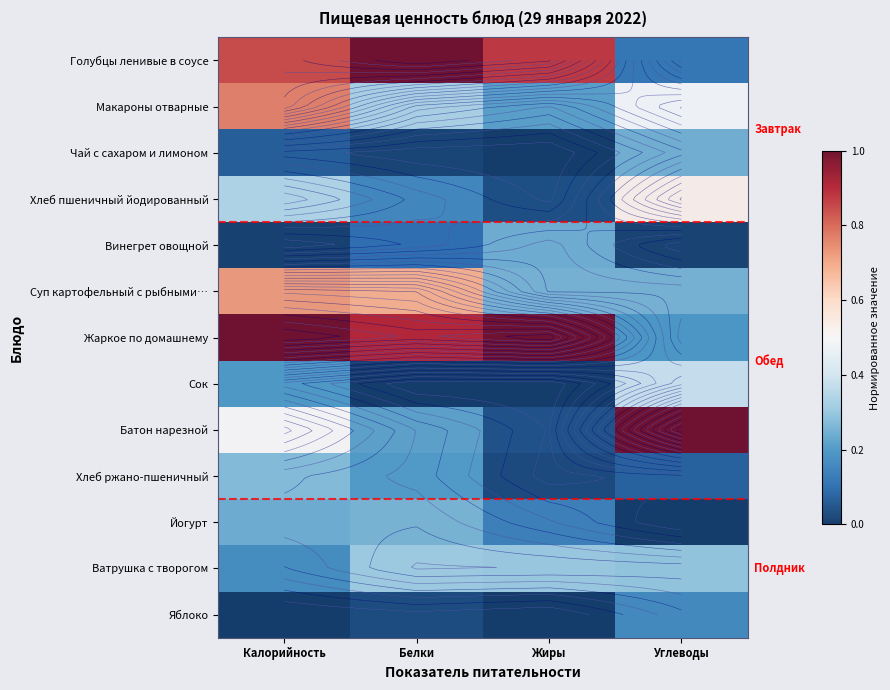

Which label corresponds to the smallest value in the chart?

Жиры